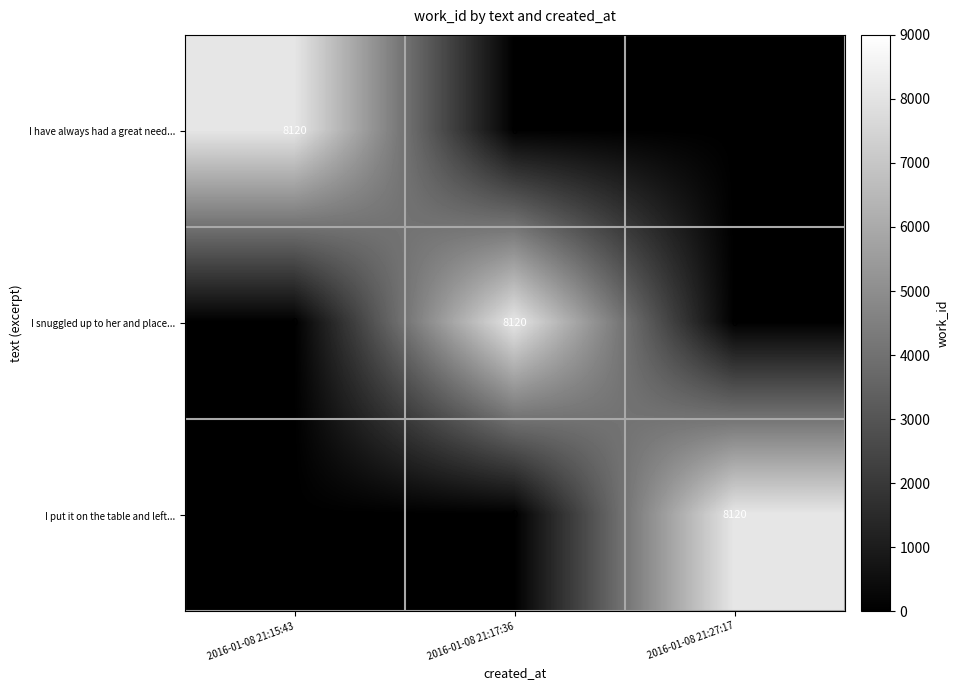

At how many categories does at least one series exceed 5927?

3